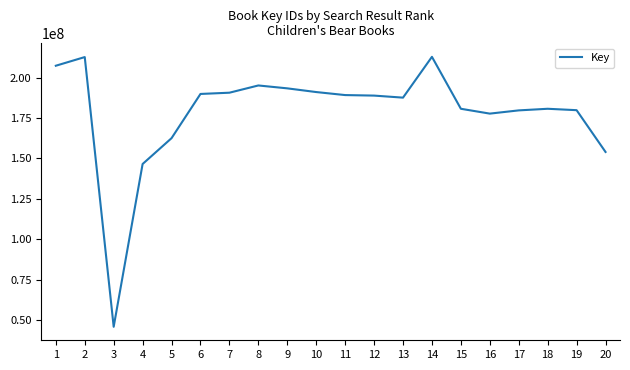

What value does the data have at 18, to the nearest 10?

180706250